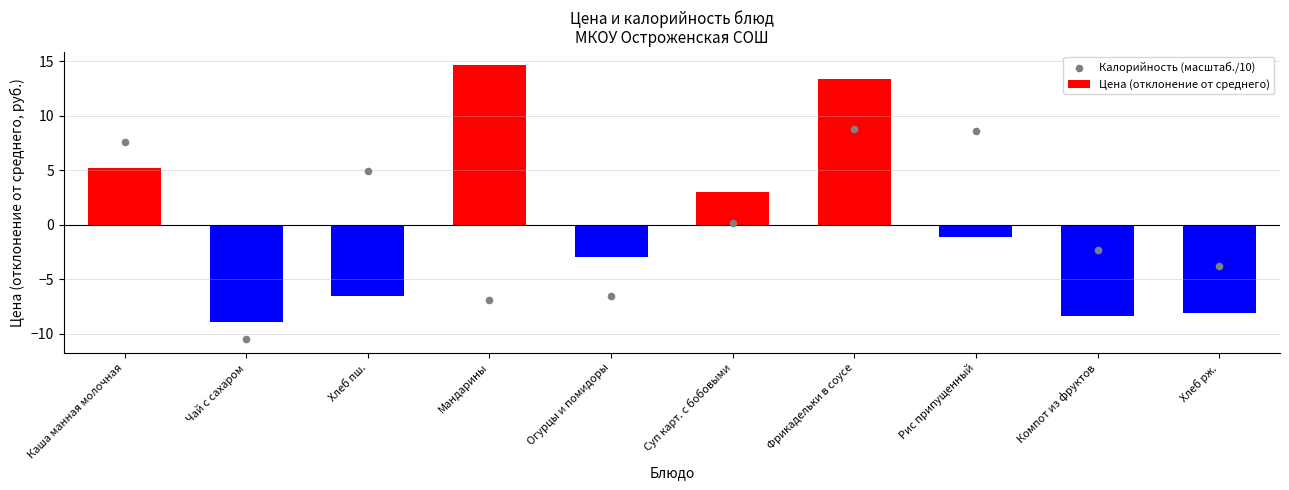

At how many categories does at least one series exceed 1?

6